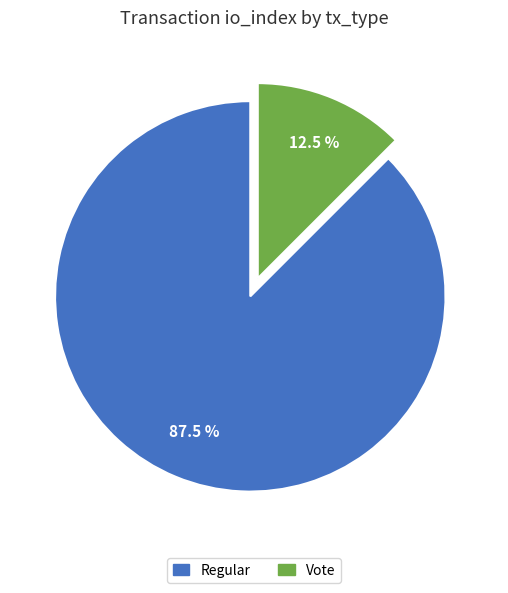

What is the smallest slice in the pie chart?

Vote